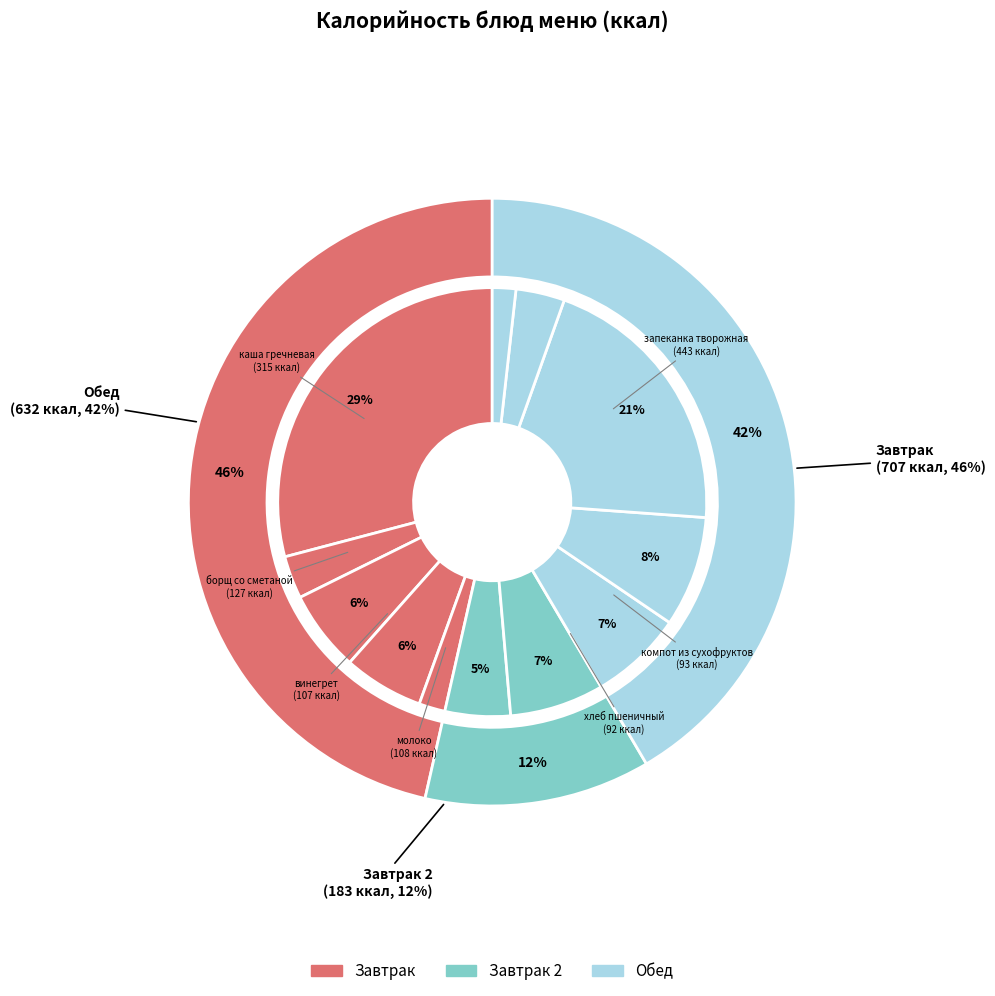

Between компот из сухофруктов and курица отварная, which is larger?

компот из сухофруктов